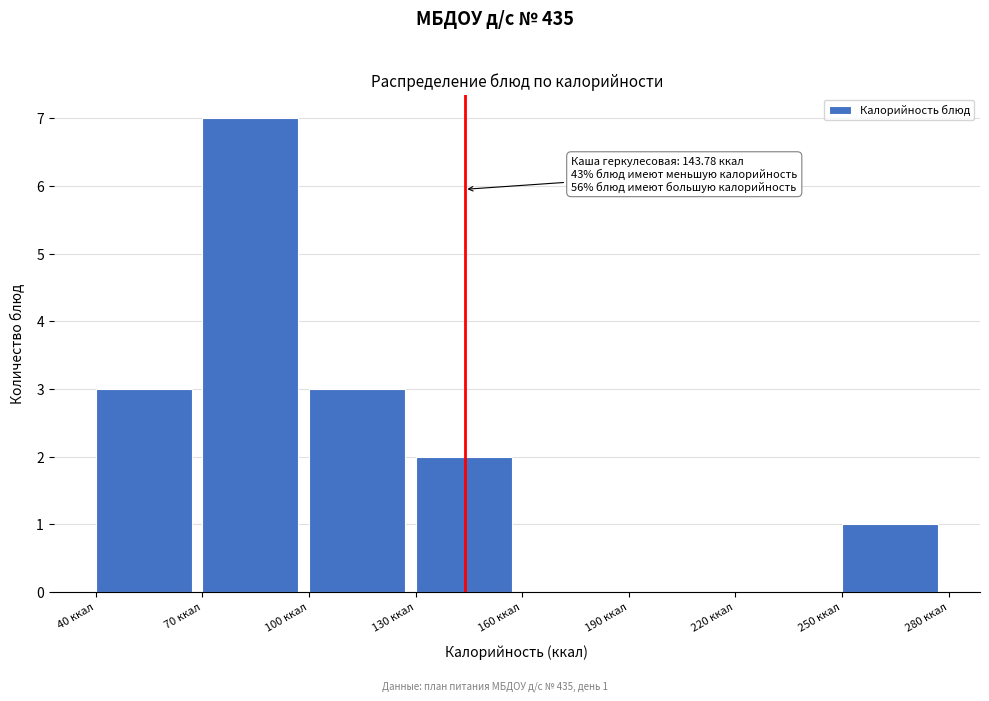

Which range on the x-axis has the tallest bar?

70 to 100